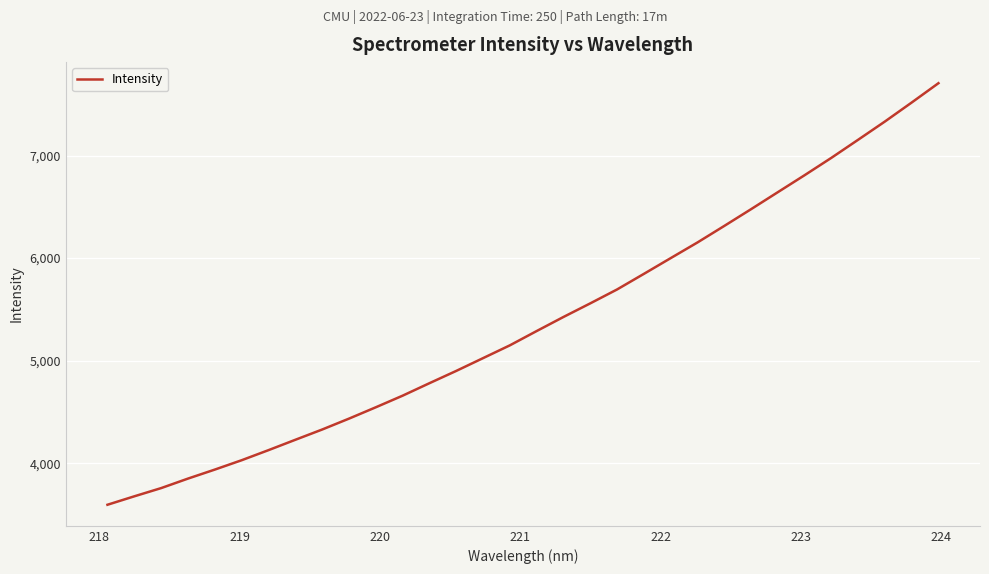

What is the smallest value displayed?

3596.3